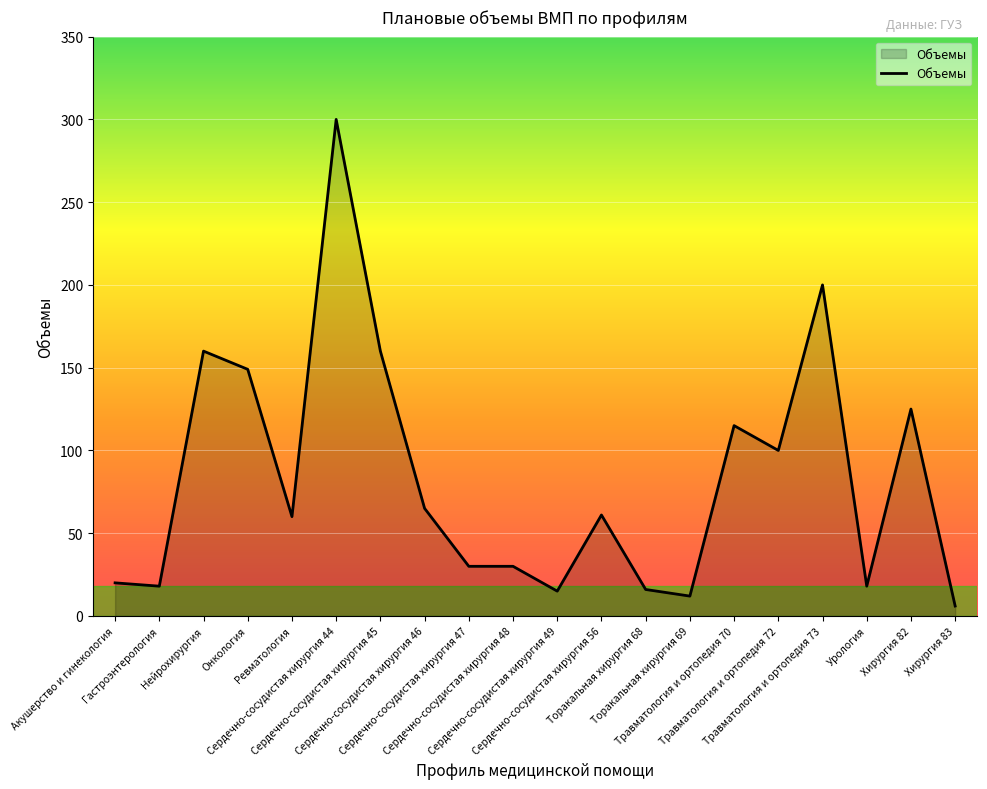

What is the difference between the maximum and minimum values?

294